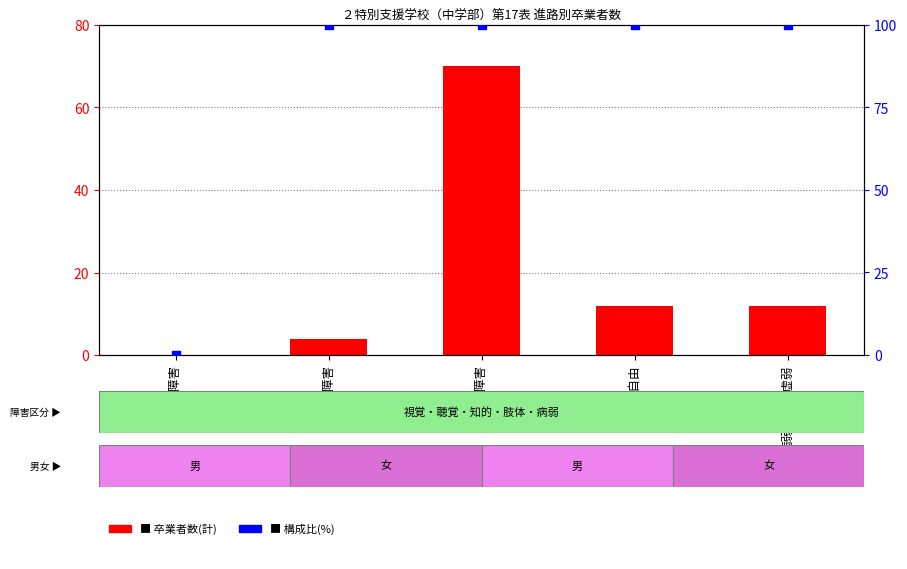

Which series reaches the minimum Y coordinate?

卒業者数(計)